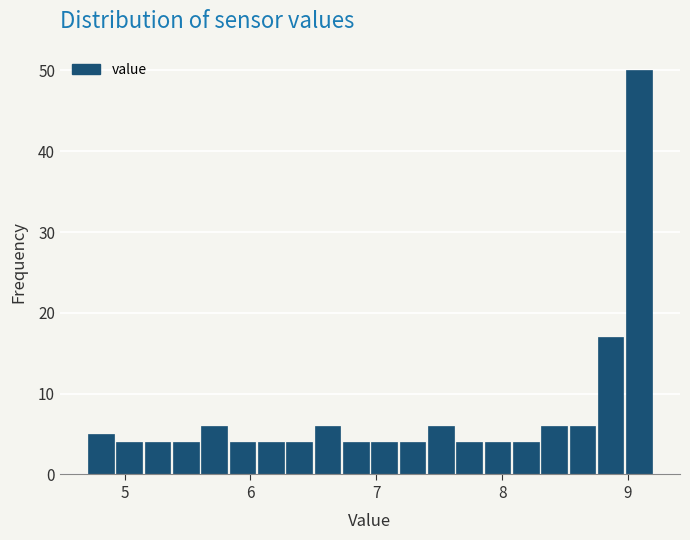

Read against the x-axis, roughly where is the centre of the tallest bar?

9.1